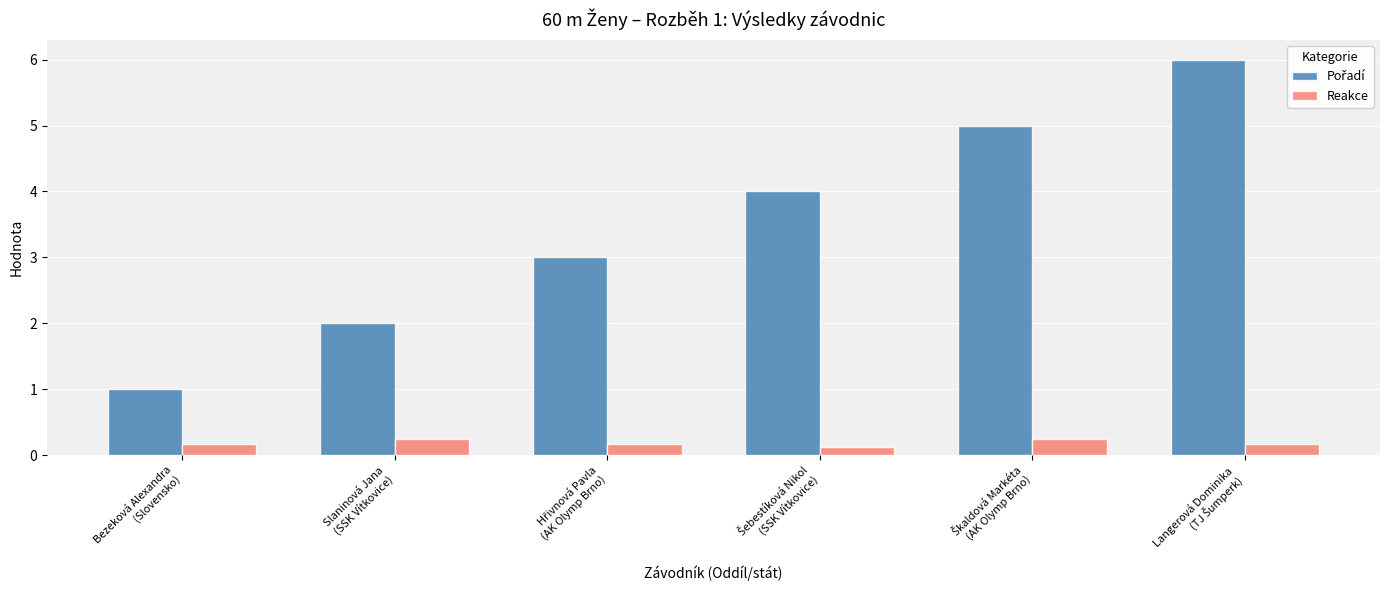

What is the sum of all Reakce values?

1.1